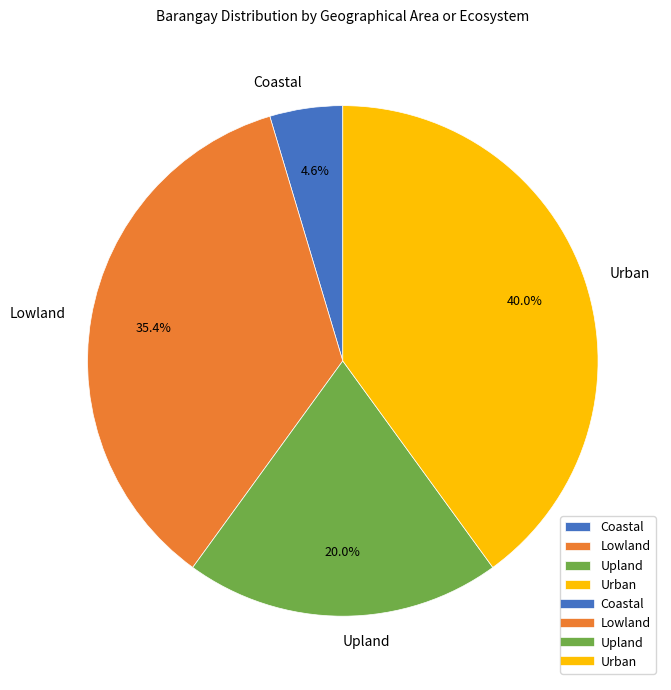

What percentage do Upland and Urban together represent?

60.0%